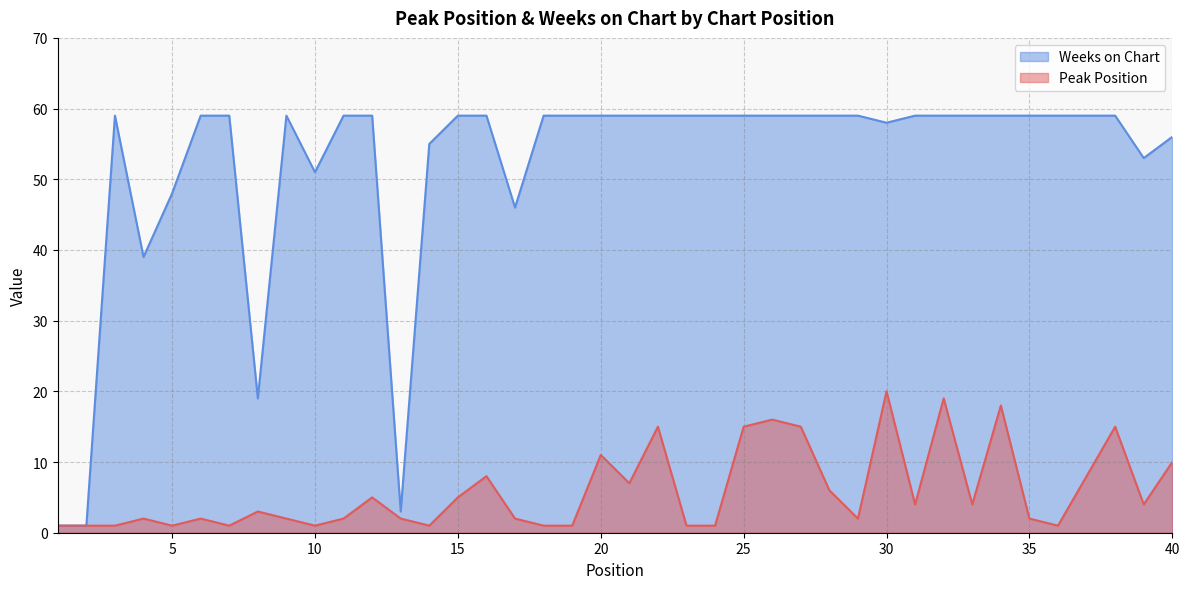

The value of Weeks on Chart at 12 is 87. True or false?

False